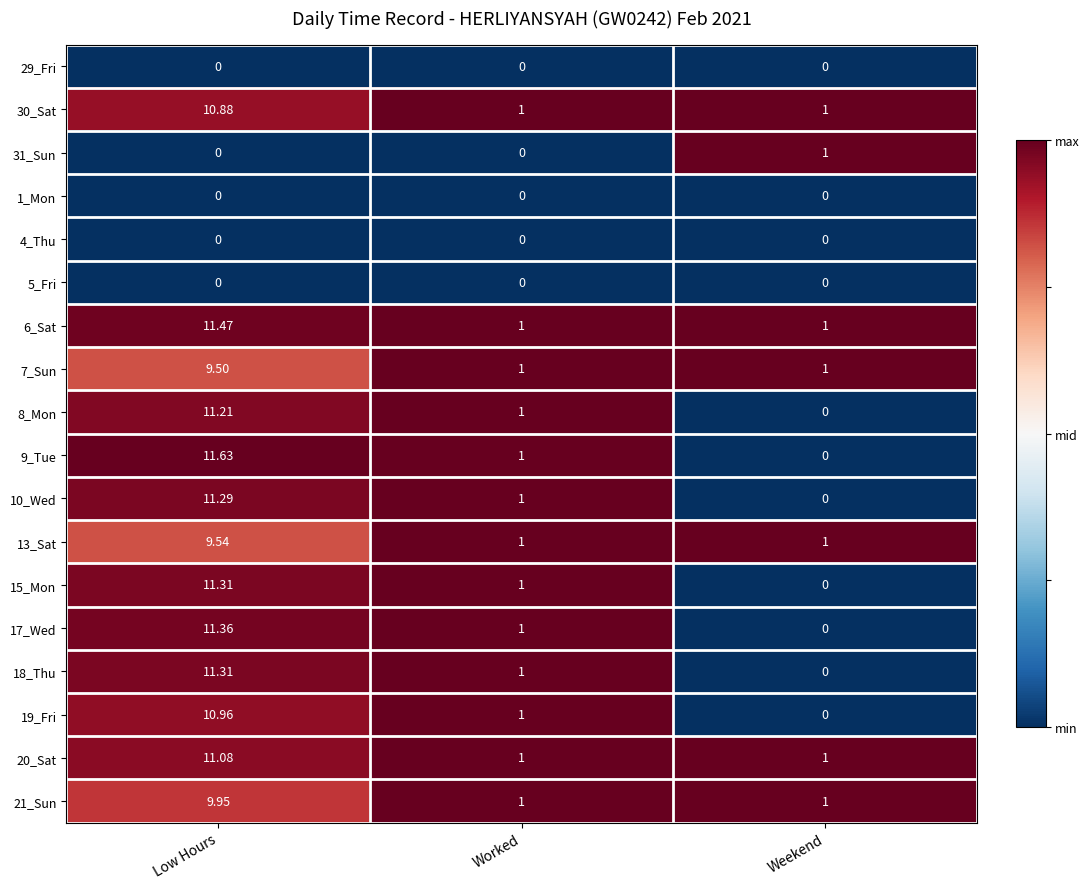

Which category has the highest value across all series?

Low Hours